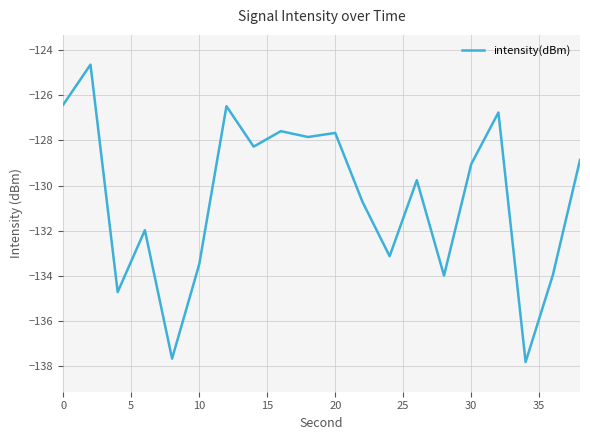

Reading left to right, transcribe all the data shown in this chart.

-126.4	-124.6	-134.7	-132.0	-137.7	-133.5	-126.5	-128.3	-127.6	-127.8	-127.7	-130.7	-133.1	-129.8	-134.0	-129.0	-126.8	-137.8	-134.0	-128.9